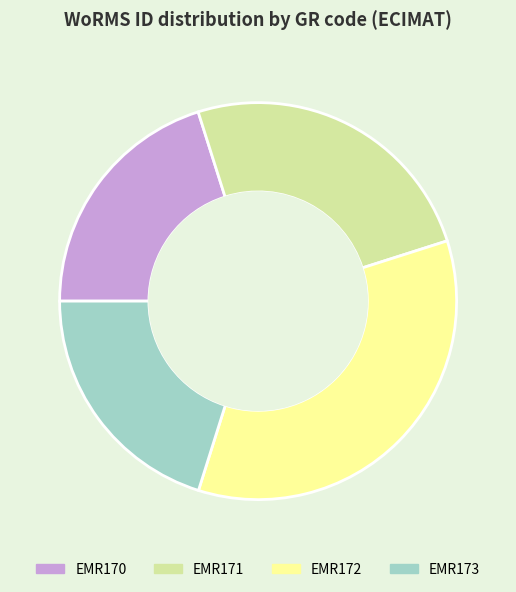

Does any single category account for the majority?

No